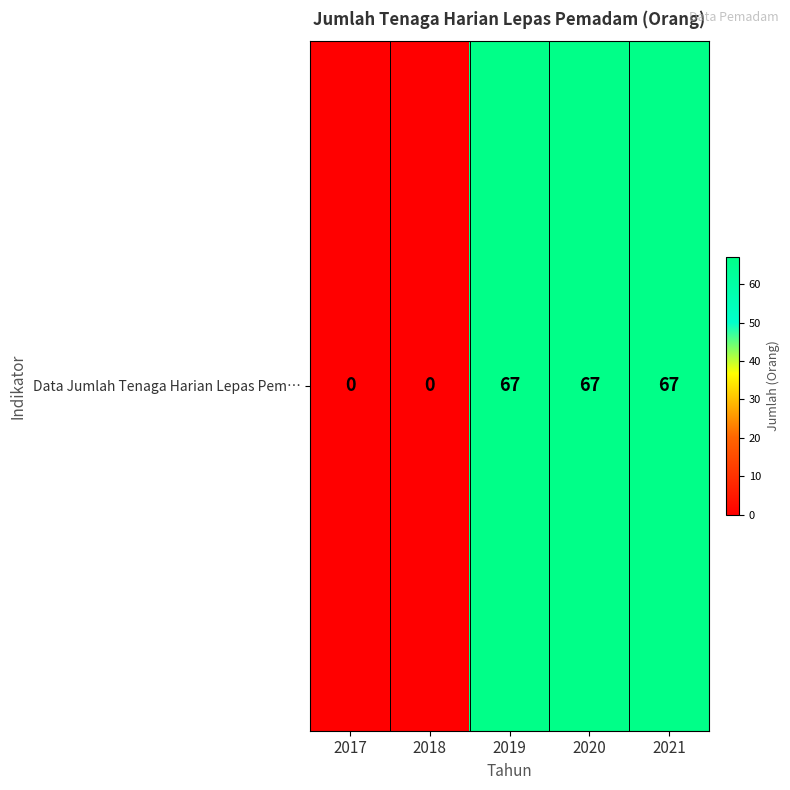

Rank the categories by value from highest to lowest.

2019, 2020, 2021, 2017, 2018